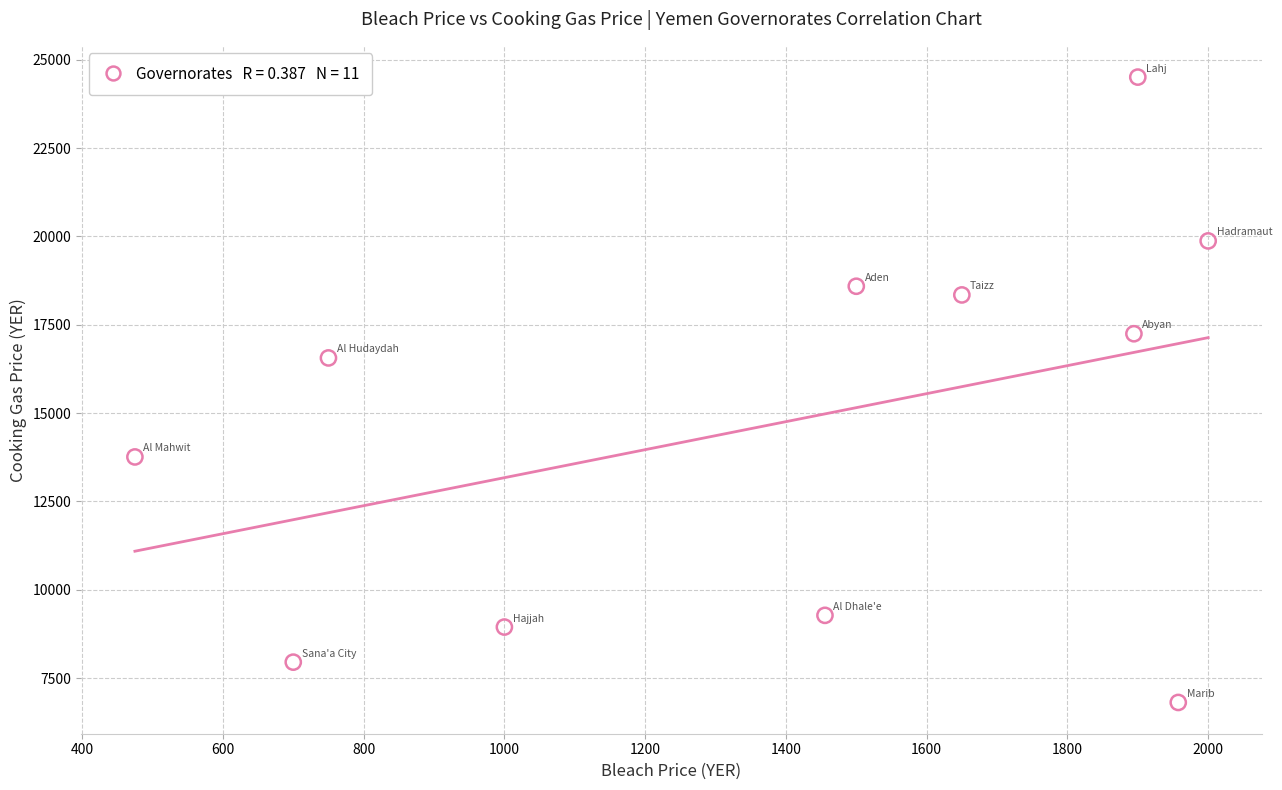

What Y value in the scatter plot is closest to 15660?

16562.5